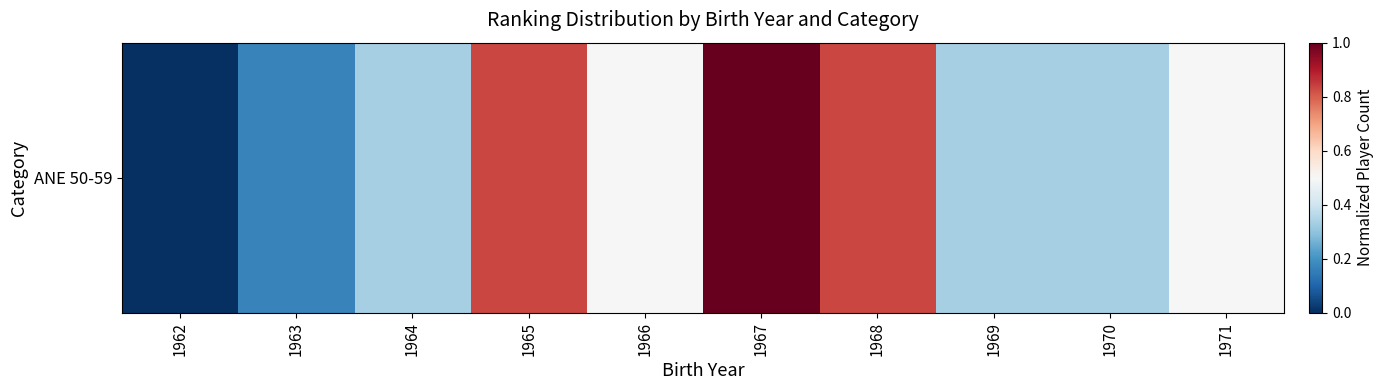

The chart shows a value of 0.5 at 1969. True or false?

False